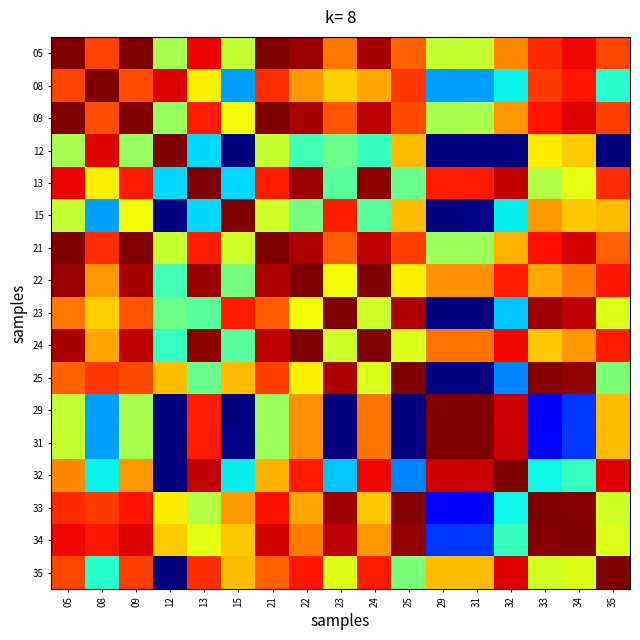

What is the total value across all series at 35?

11.9